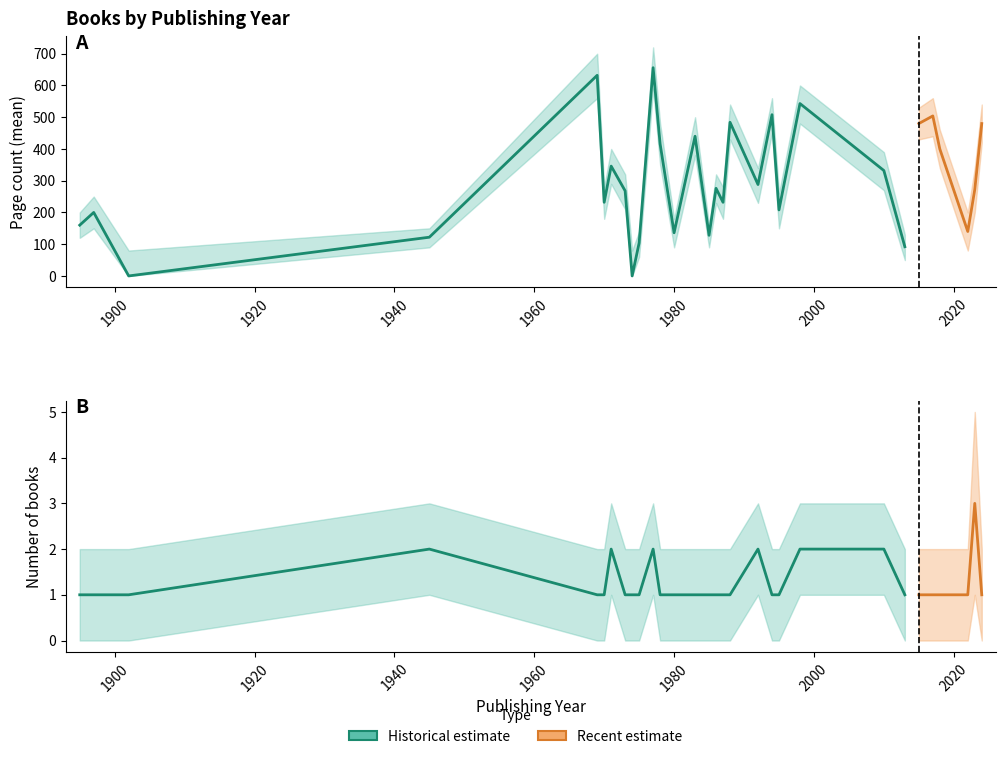

True or false: pageCount_mean has a value of 400 at 2018.

True